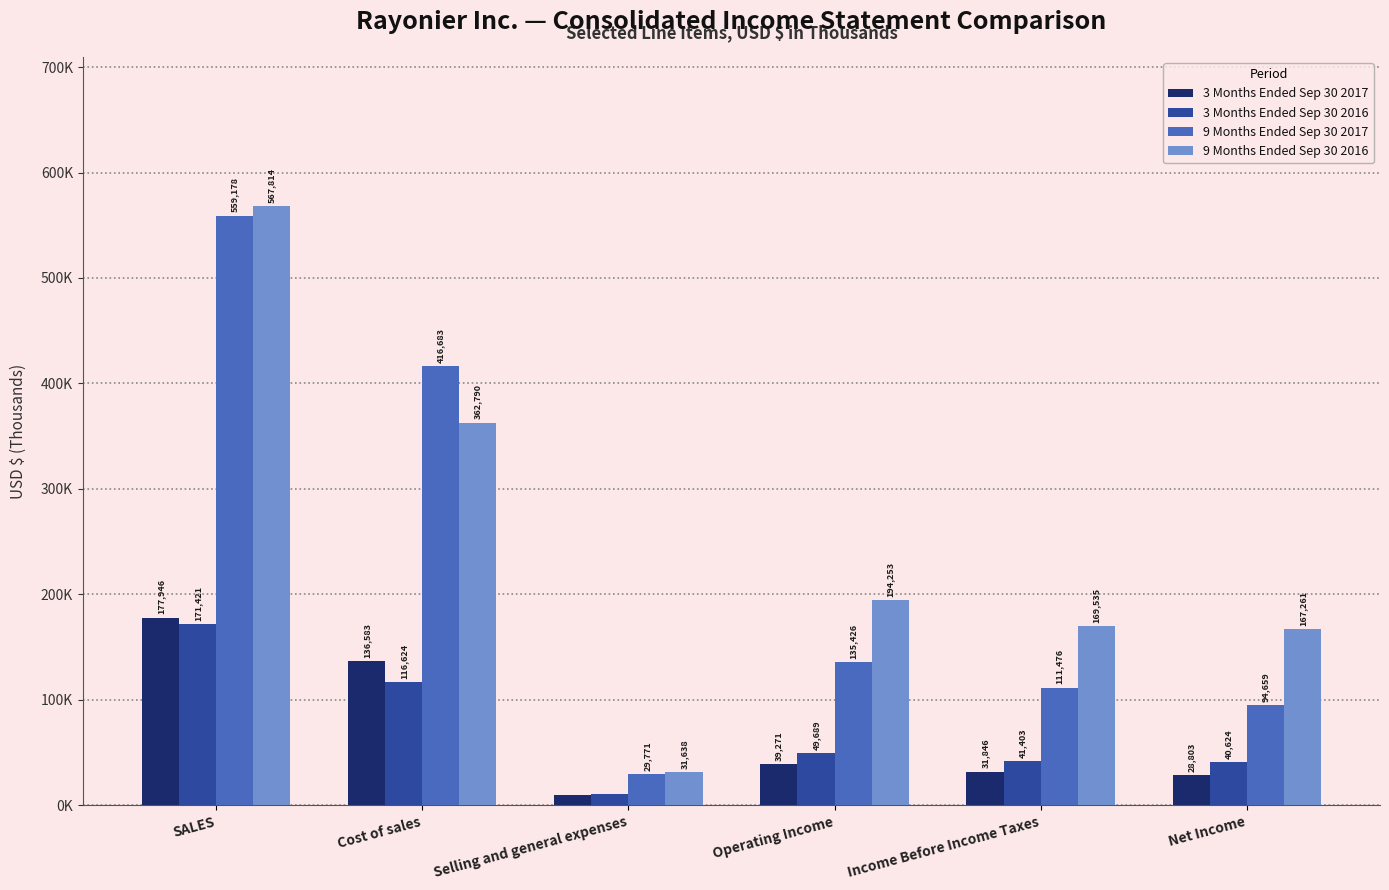

What are all the series names shown in the legend?

3 Months Ended Sep 30 2017, 3 Months Ended Sep 30 2016, 9 Months Ended Sep 30 2017, 9 Months Ended Sep 30 2016